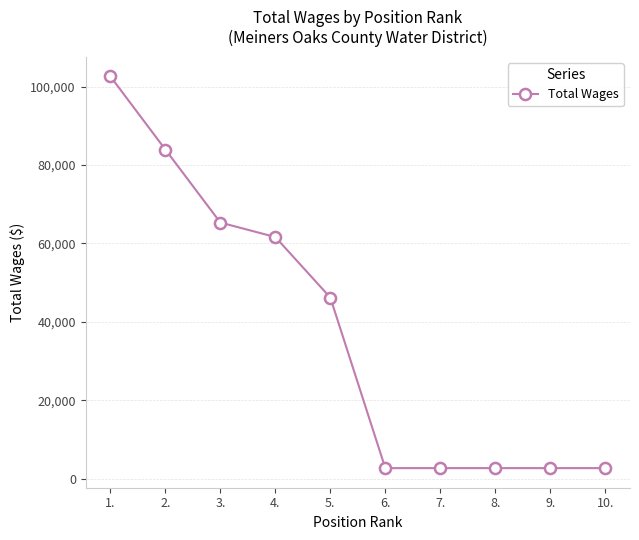

What is the label of the 5th point from the left?

5.